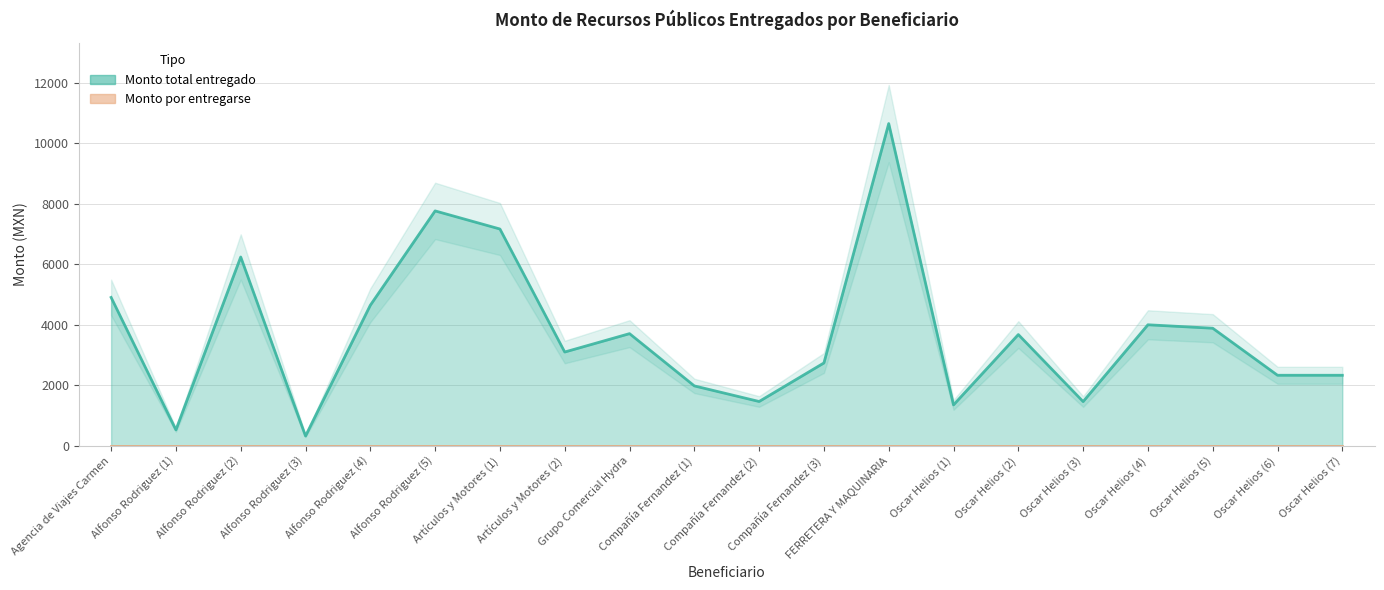

Rank the categories by value from lowest to highest.

Alfonso Rodriguez (3), Alfonso Rodriguez (1), Oscar Helios (1), Oscar Helios (3), Compañía Fernandez (2), Compañía Fernandez (1), Oscar Helios (6), Oscar Helios (7), Compañía Fernandez (3), Artículos y Motores (2), Oscar Helios (2), Grupo Comercial Hydra, Oscar Helios (5), Oscar Helios (4), Alfonso Rodriguez (4), Agencia de Viajes Carmen, Alfonso Rodriguez (2), Artículos y Motores (1), Alfonso Rodriguez (5), FERRETERA Y MAQUINARIA